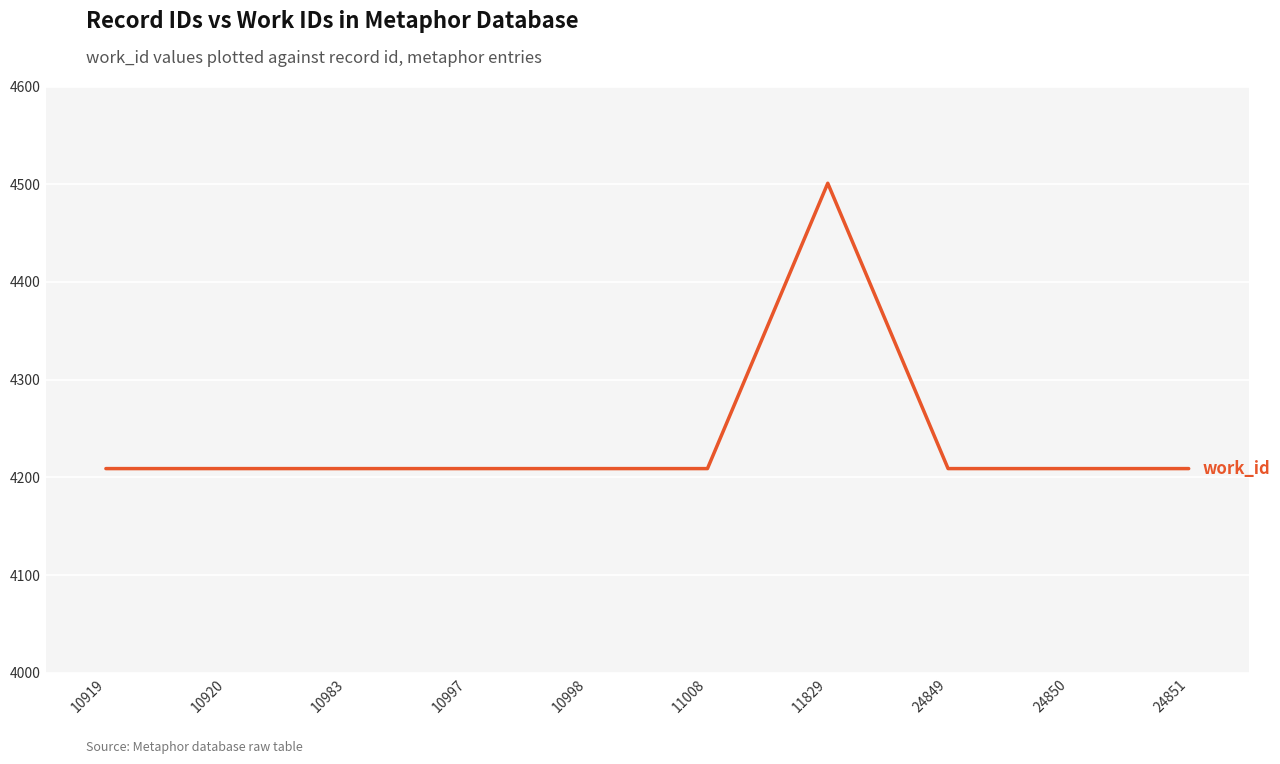

What is the difference between the maximum and minimum values?

292